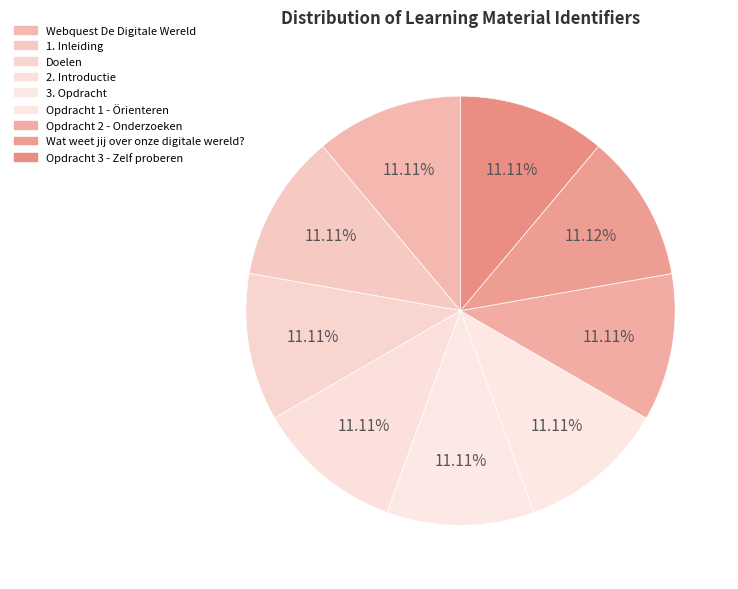

How many slices are in this pie chart?

9